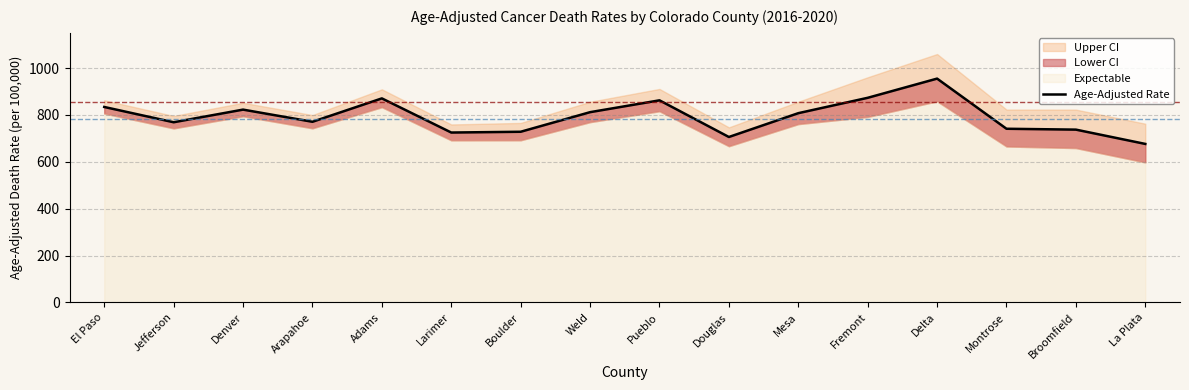

What is the value of the 6th point from the left?

724.7